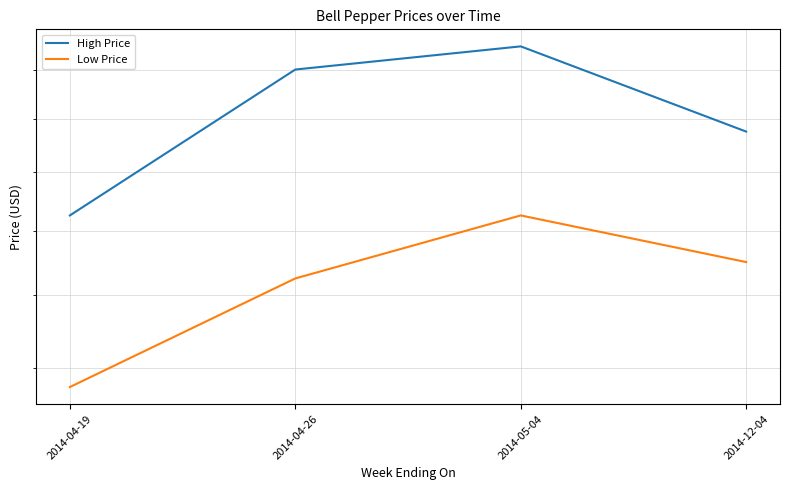

Reading left to right, list all the values displayed in this chart.

High Price: 2014-04-19=20.5	2014-04-26=26.0	2014-05-04=27.0	2014-12-04=23.5
Low Price: 2014-04-19=15.5	2014-04-26=18.5	2014-05-04=20.5	2014-12-04=19.0